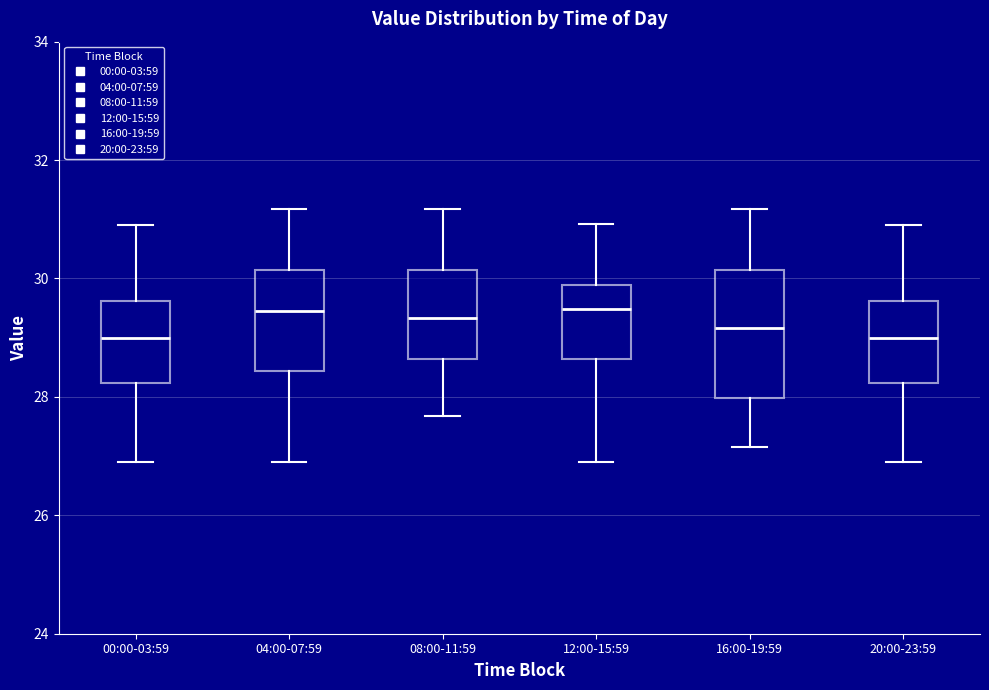

Reading left to right, transcribe this box plot: for each box, give where its median line is, the range the box spans, and where its two whiskers end, as read against the y-axis. The values are not printed on the chart, so give them approximately, as read against the axis.

00:00-03:59: median 29.0, box 28.2 to 29.6, whiskers 27.0 to 31.0
04:00-07:59: median 29.4, box 28.4 to 30.2, whiskers 27.0 to 31.2
08:00-11:59: median 29.4, box 28.6 to 30.2, whiskers 27.6 to 31.2
12:00-15:59: median 29.4, box 28.6 to 29.8, whiskers 27.0 to 31.0
16:00-19:59: median 29.2, box 28.0 to 30.2, whiskers 27.2 to 31.2
20:00-23:59: median 29.0, box 28.2 to 29.6, whiskers 27.0 to 31.0